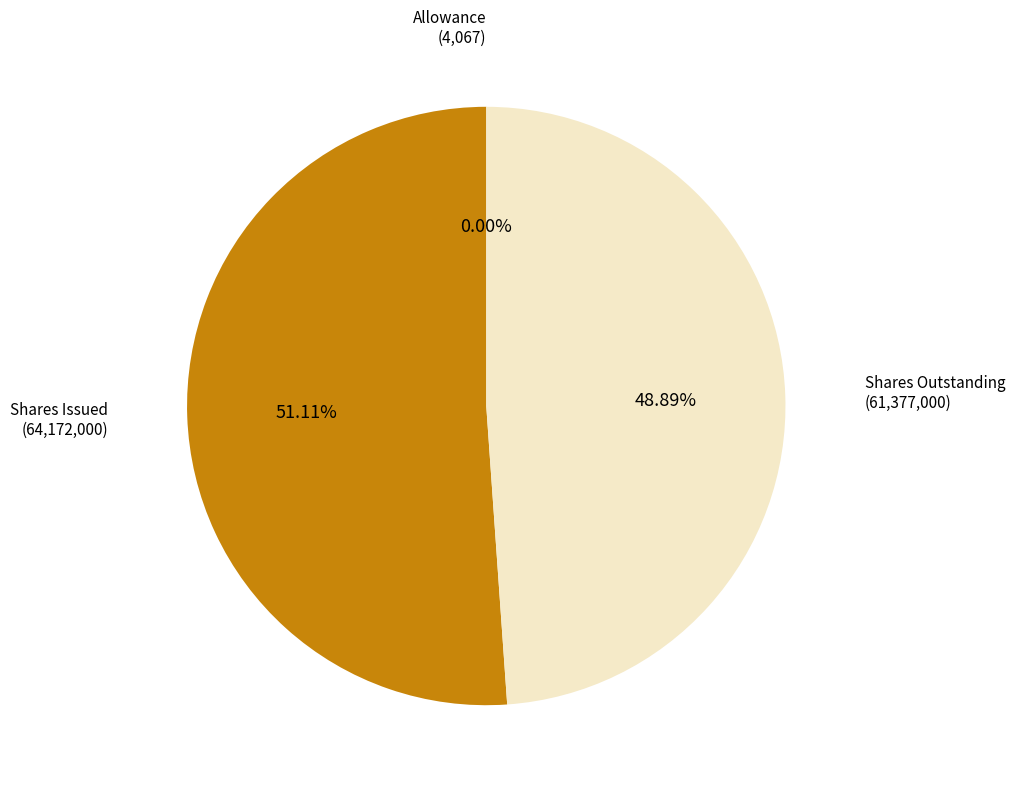

To the nearest percent, what is the average slice percentage?

33%